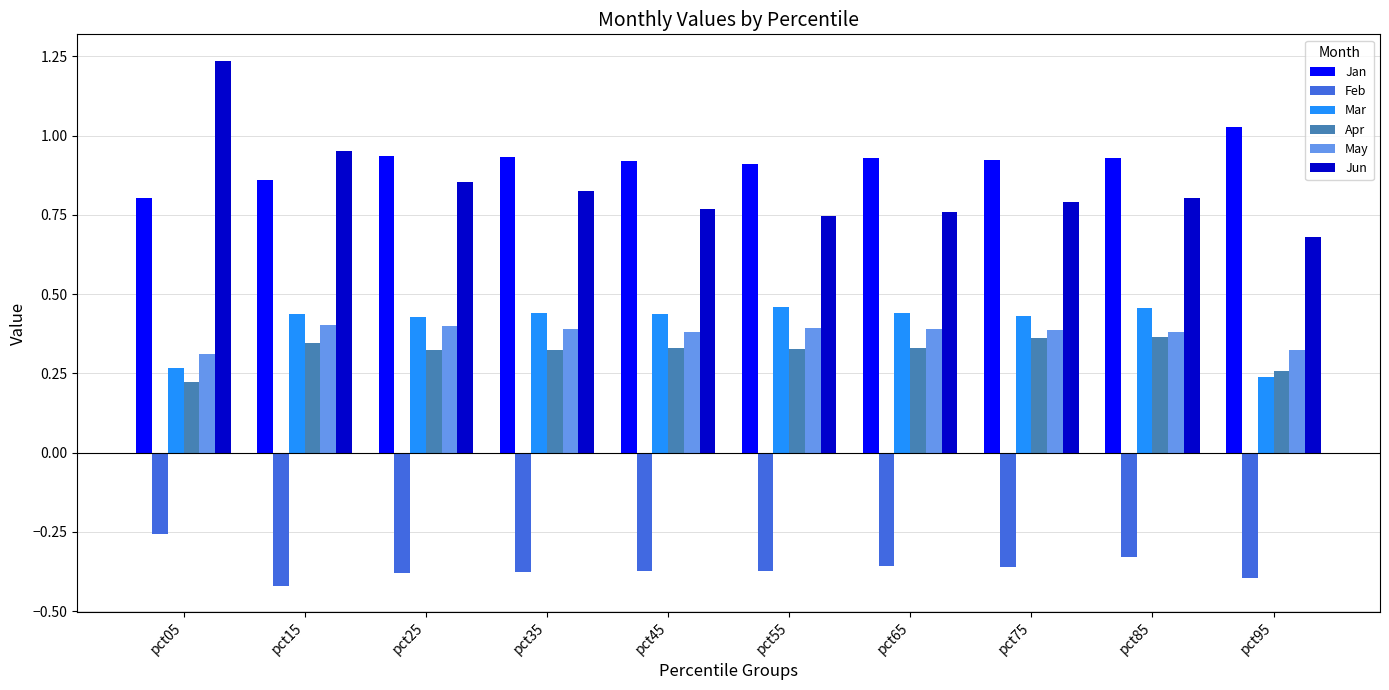

True or false: May has a value of 0.4 at pct25.

True